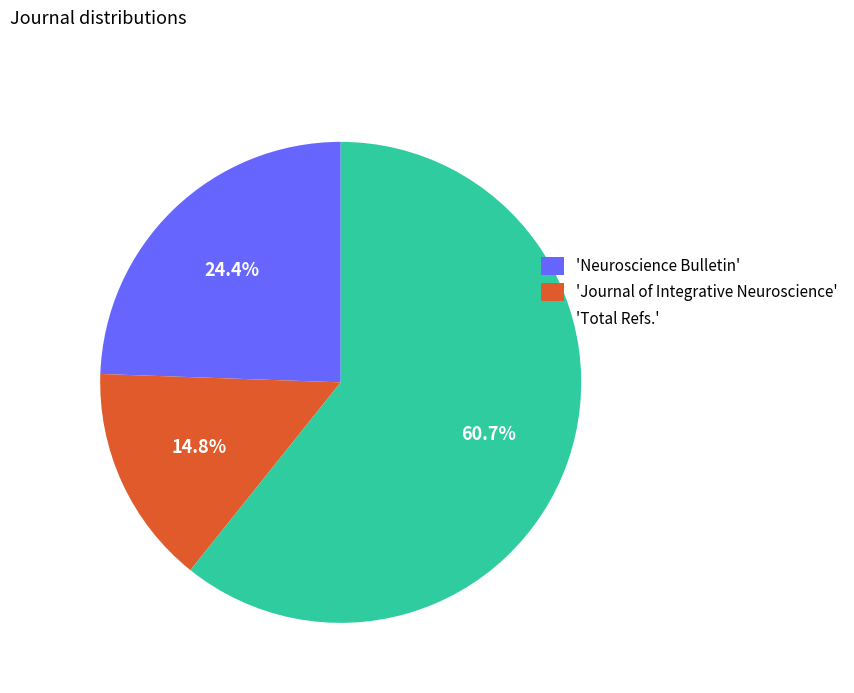

Combined, do 'Total Refs.' and 'Journal of Integrative Neuroscience' account for over 50%?

Yes